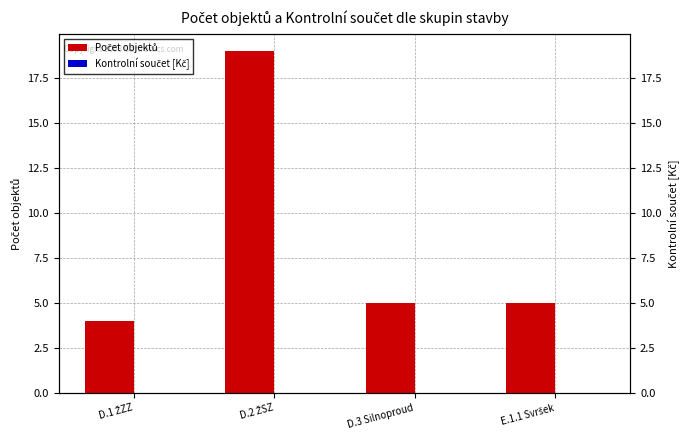

Which label corresponds to the smallest value in the chart?

D.1 ŽZZ